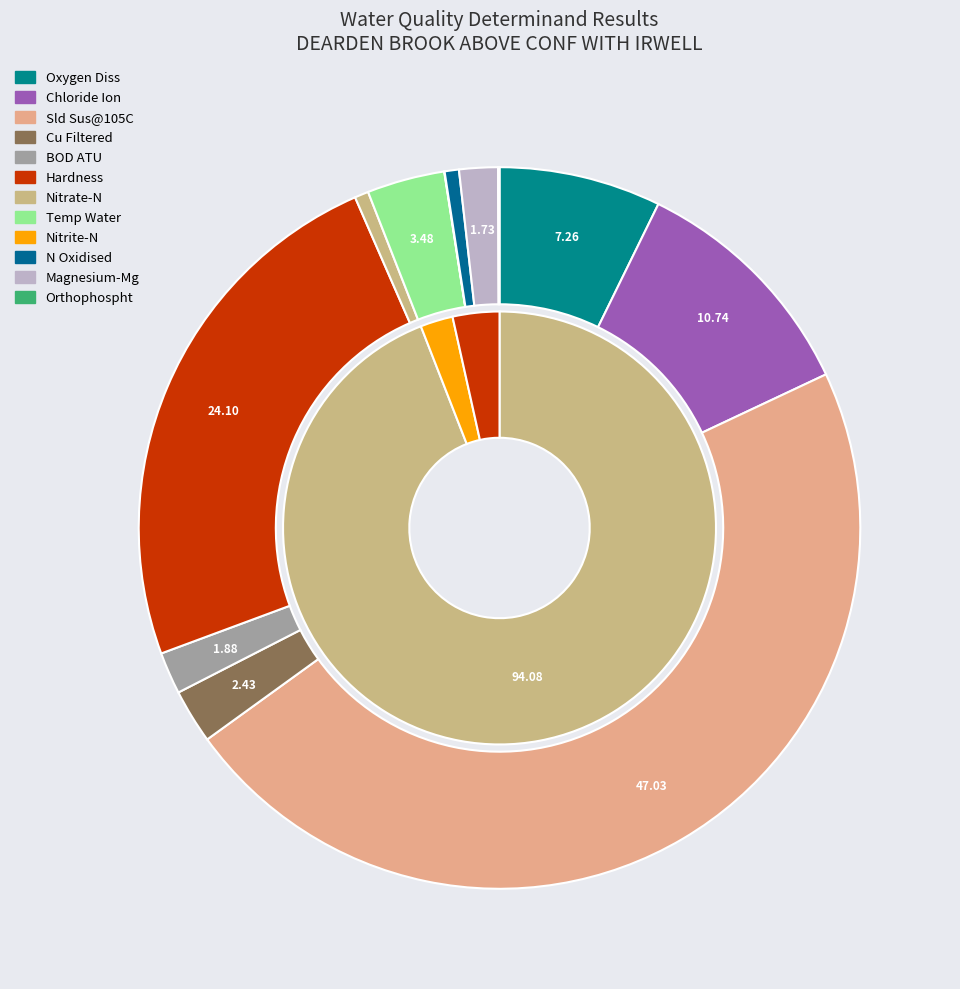

How many segments does this pie chart have?

12